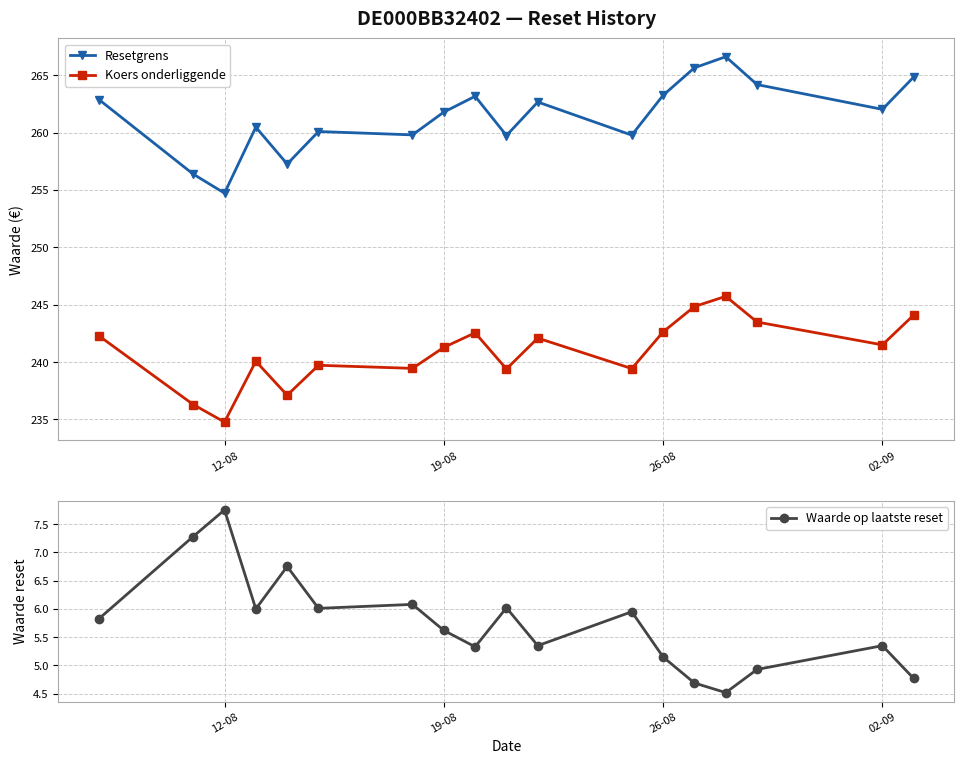

What is the value of the Koers onderliggende point at the 15th from the left?

245.7